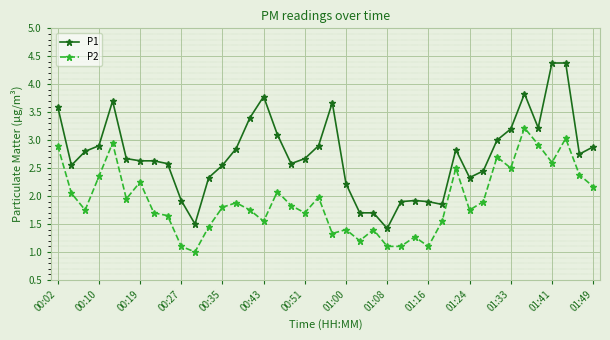

What is the value of the P1 point at the 36th from the left?

3.2